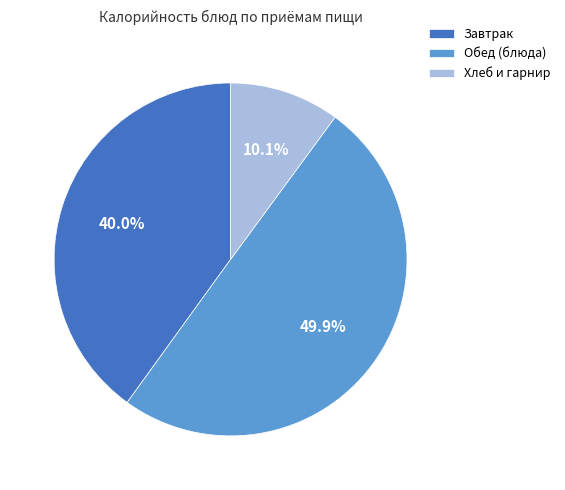

Which category has the smallest portion of the pie?

Хлеб и гарнир